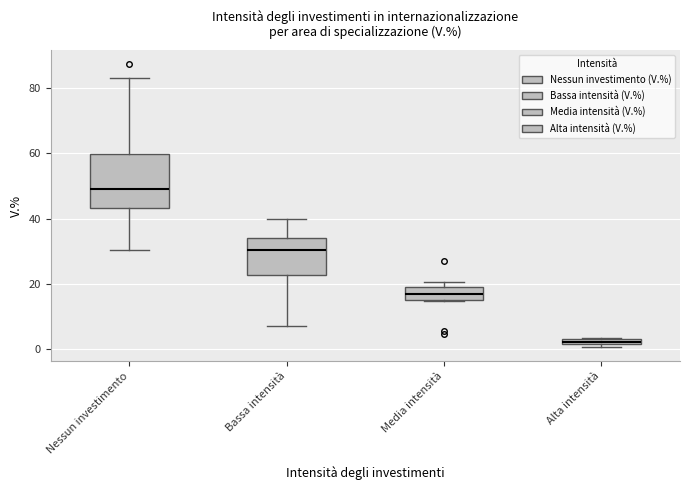

Comparing the boxes themselves (not the whiskers), which one is the tallest?

Nessun investimento